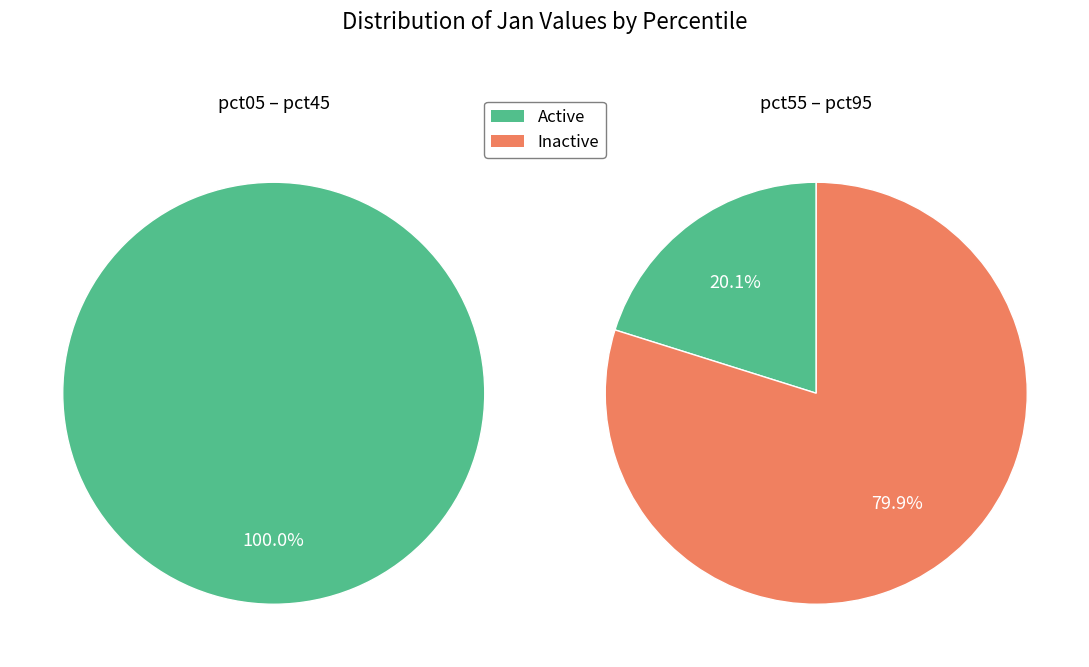

To the nearest percent, what is the combined percentage of pct85 and pct05?

21%